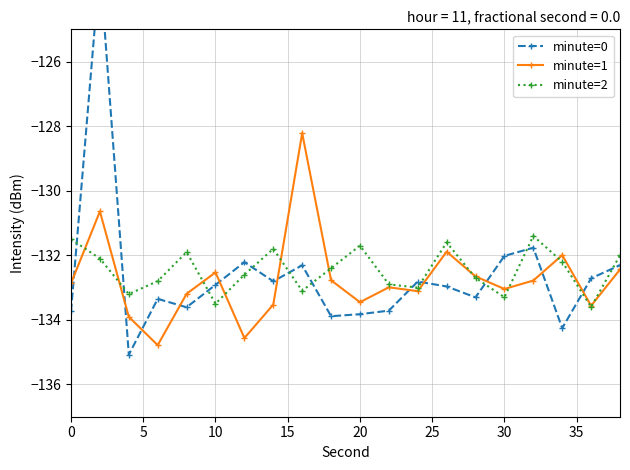

How many intersections are there between minute=0 and minute=1?

11